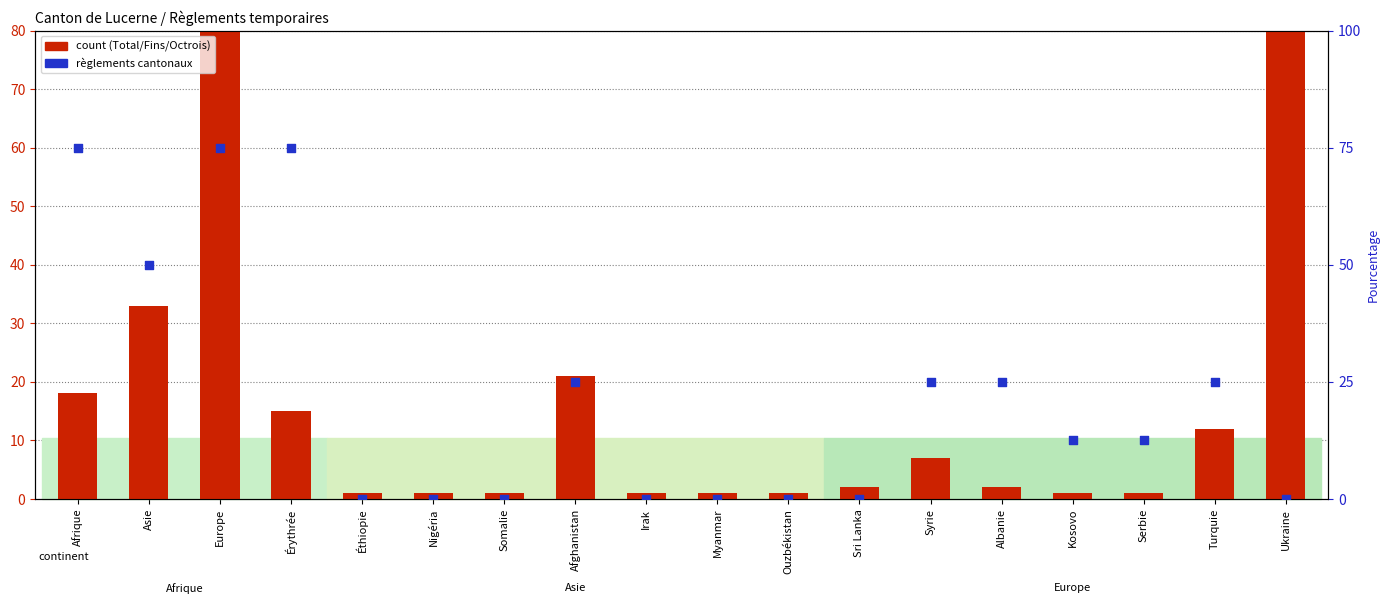

At which category is the sum across all series the highest?

Europe